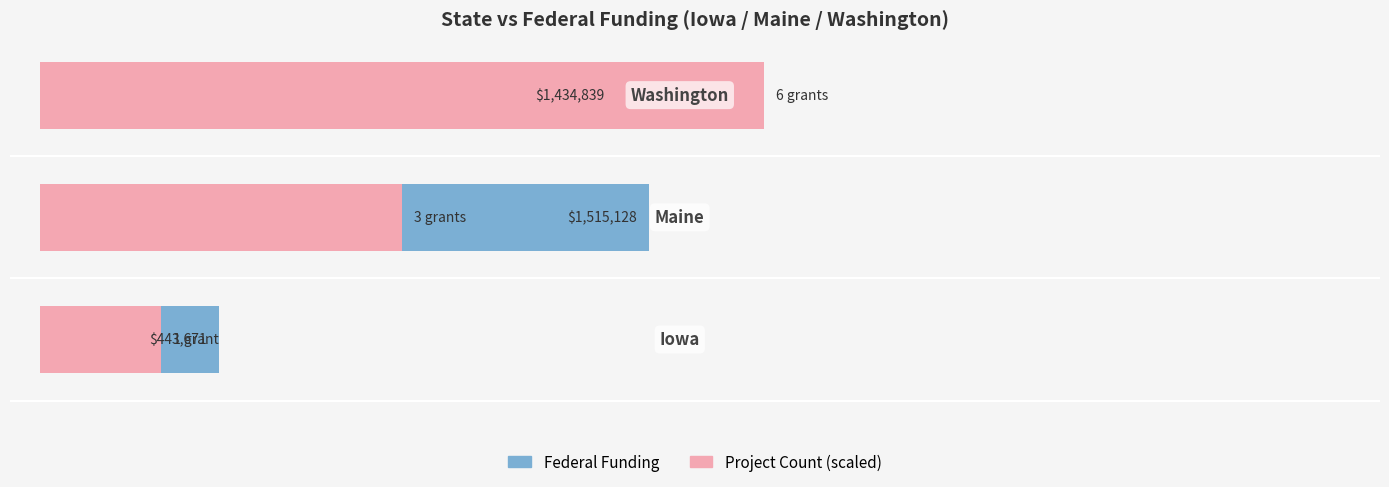

Which has a higher value, 0 or 2?

2